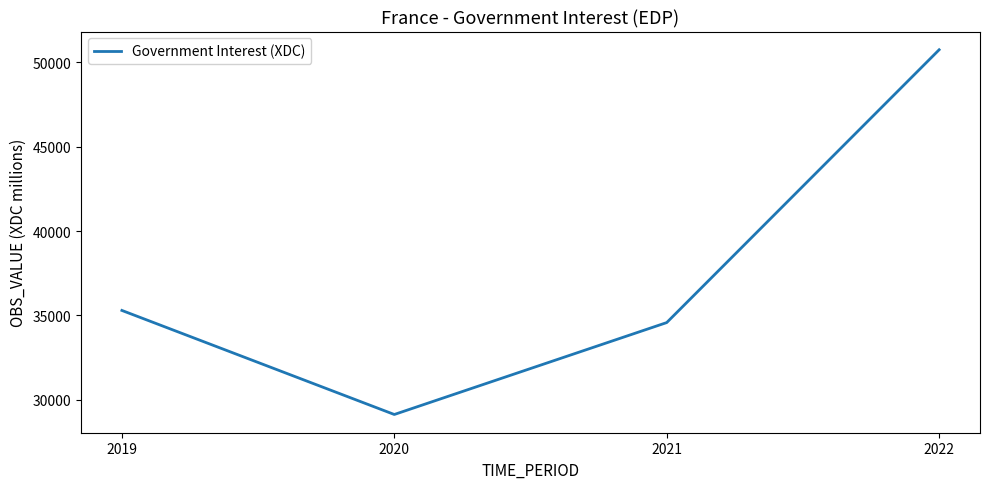

How many lines are shown in the chart?

1